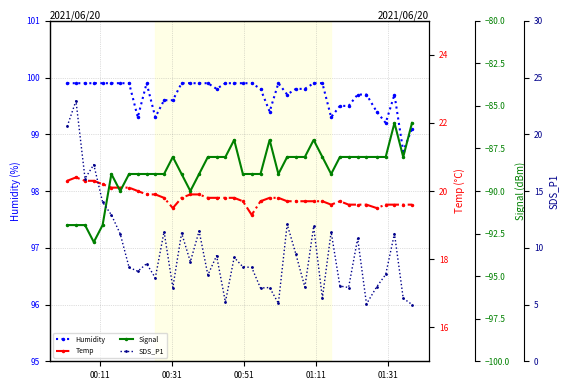

What is the highest value of the Humidity series?

99.9